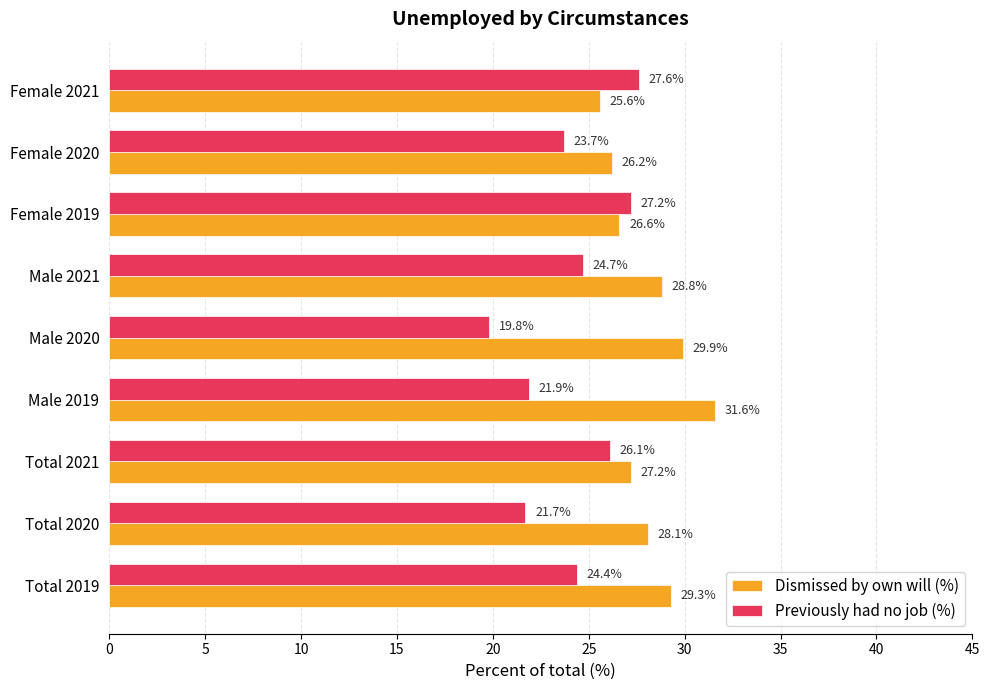

Which series has the largest range (max minus min)?

Previously had no job (%)